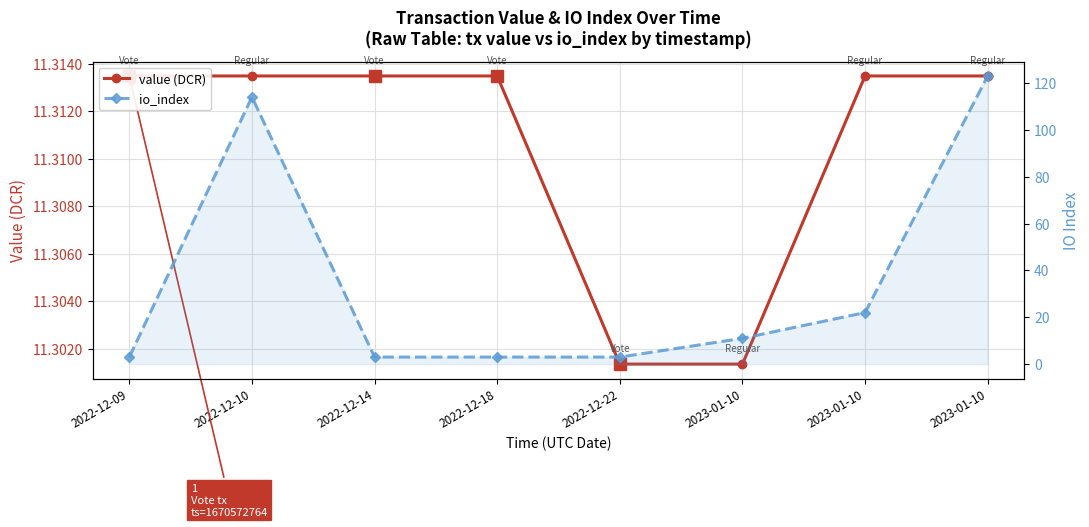

True or false: value (DCR) has more than 0 interior local peaks.

False